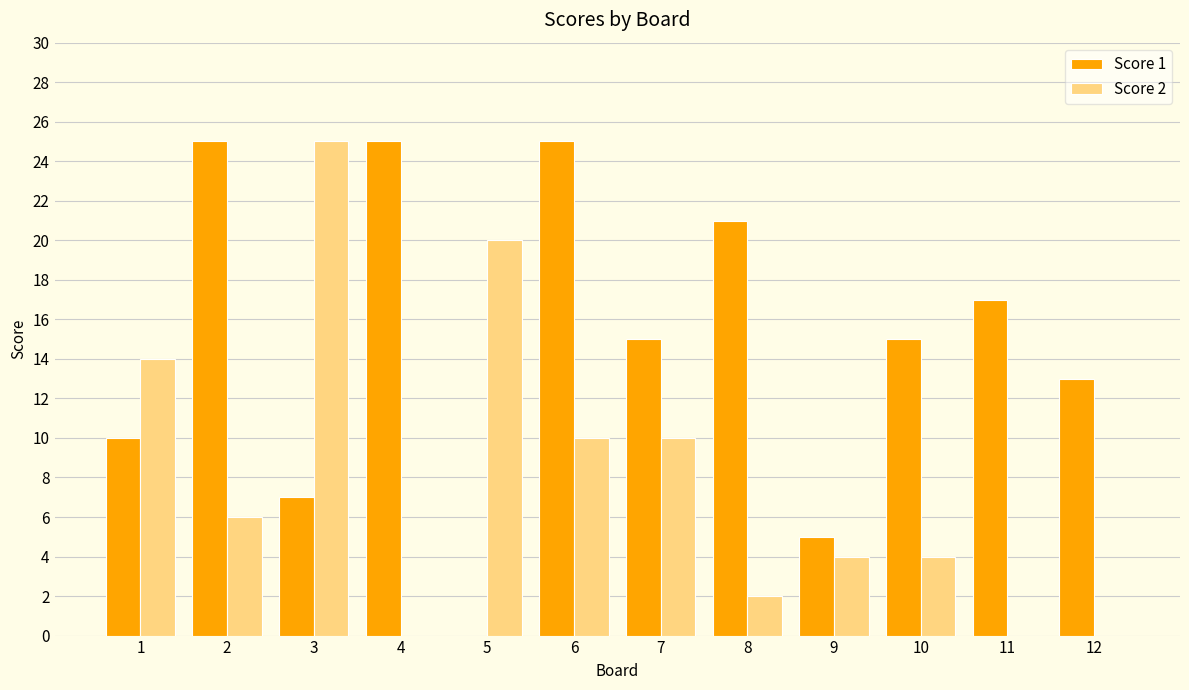

What is the greatest value displayed?

25